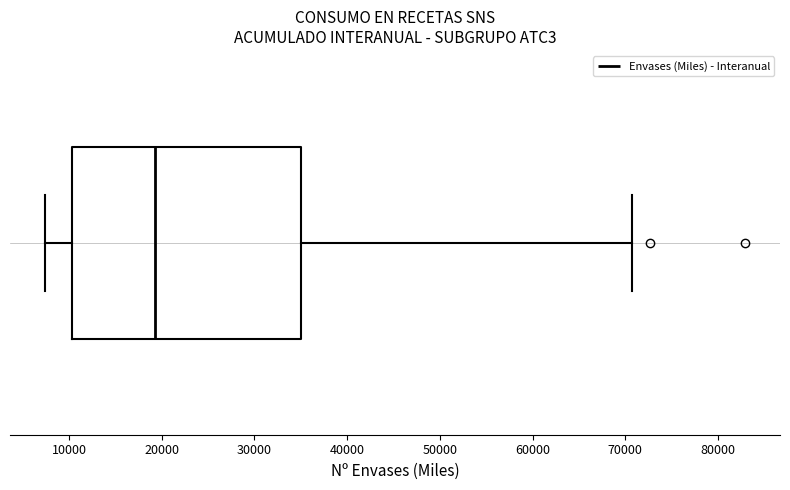

Transcribe this box plot: give where the median line is, the range the box spans, and where the two whiskers end, as read against the x-axis. The values are not printed on the chart, so give them approximately, as read against the axis.

median 19000, box 10000 to 35000, whiskers 7000 to 71000